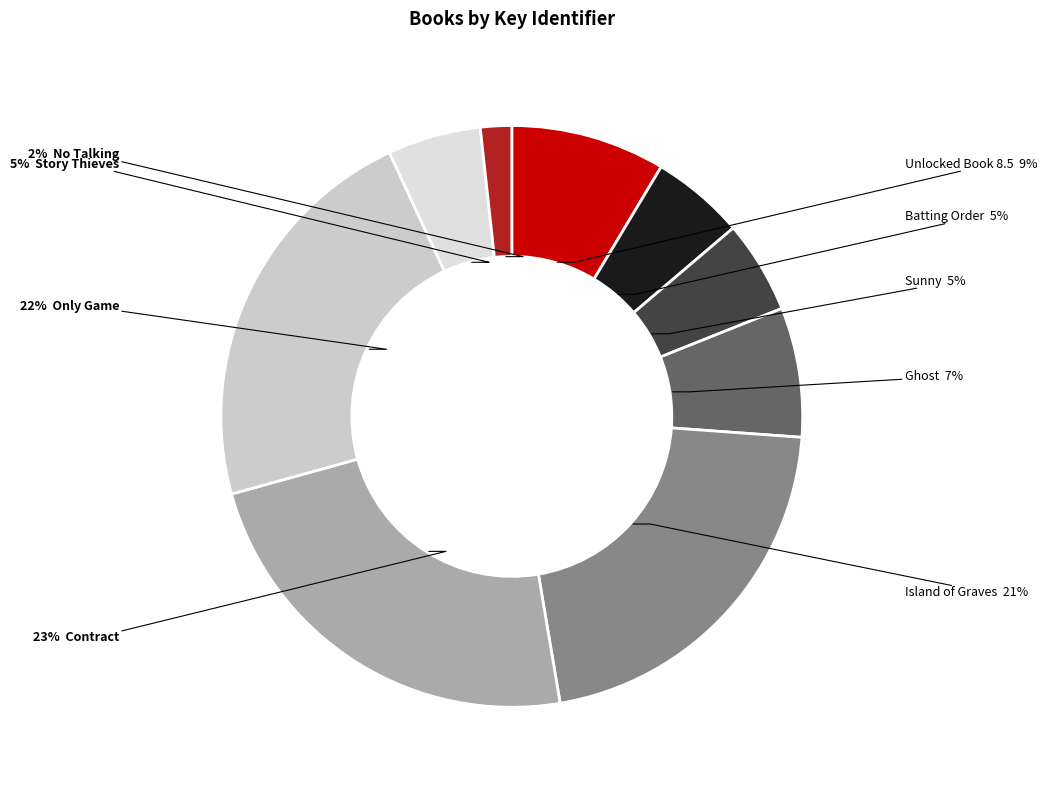

Which slice is the smallest?

No Talking